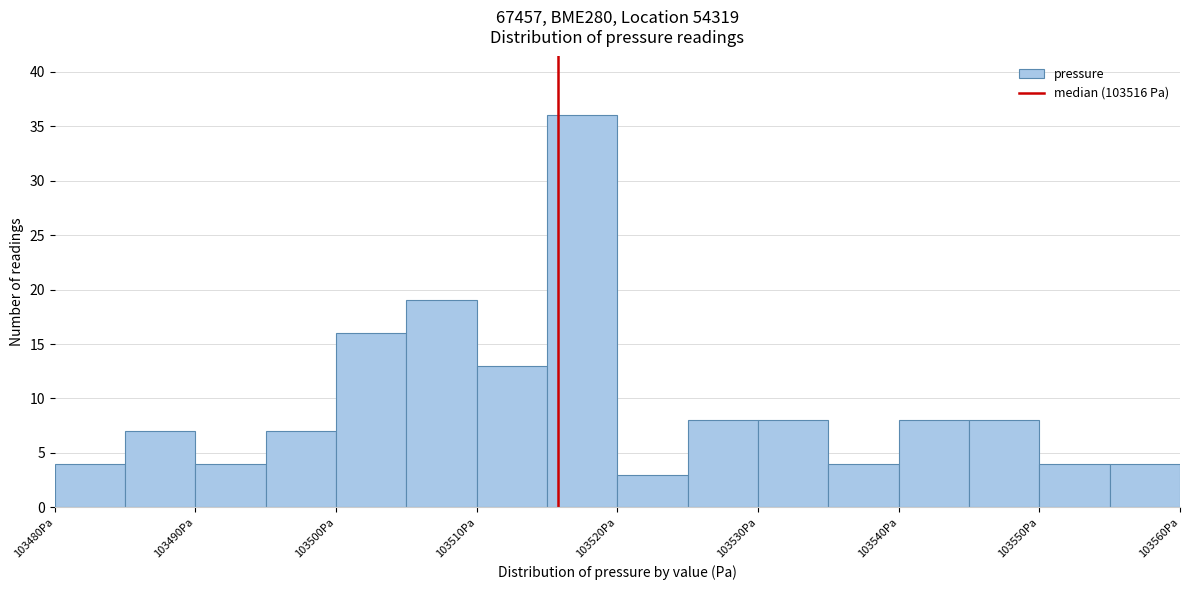

Reading left to right, list every bar in this chart as the range it spans on the x-axis followed by its height. The values are not printed on the chart, so give them approximately, as read against the axis.

103480 to 103485: 4
103485 to 103490: 7
103490 to 103495: 4
103495 to 103500: 7
103500 to 103505: 16
103505 to 103510: 19
103510 to 103515: 13
103515 to 103520: 36
103520 to 103525: 3
103525 to 103530: 8
103530 to 103535: 8
103535 to 103540: 4
103540 to 103545: 8
103545 to 103550: 8
103550 to 103555: 4
103555 to 103560: 4